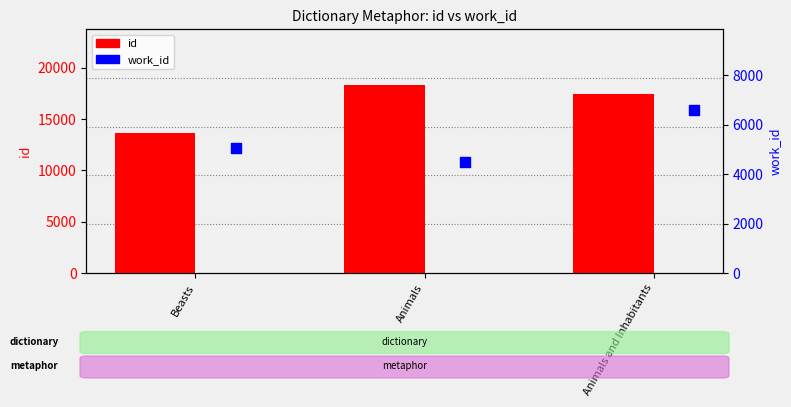

What are all the series names shown in the legend?

id, work_id